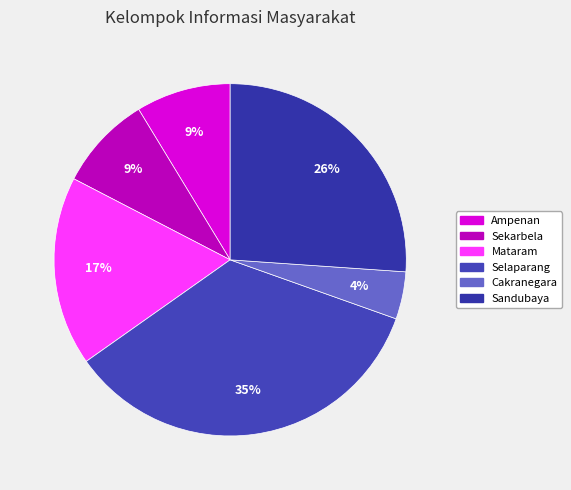

True or false: Sekarbela accounts for 9% of the total.

True